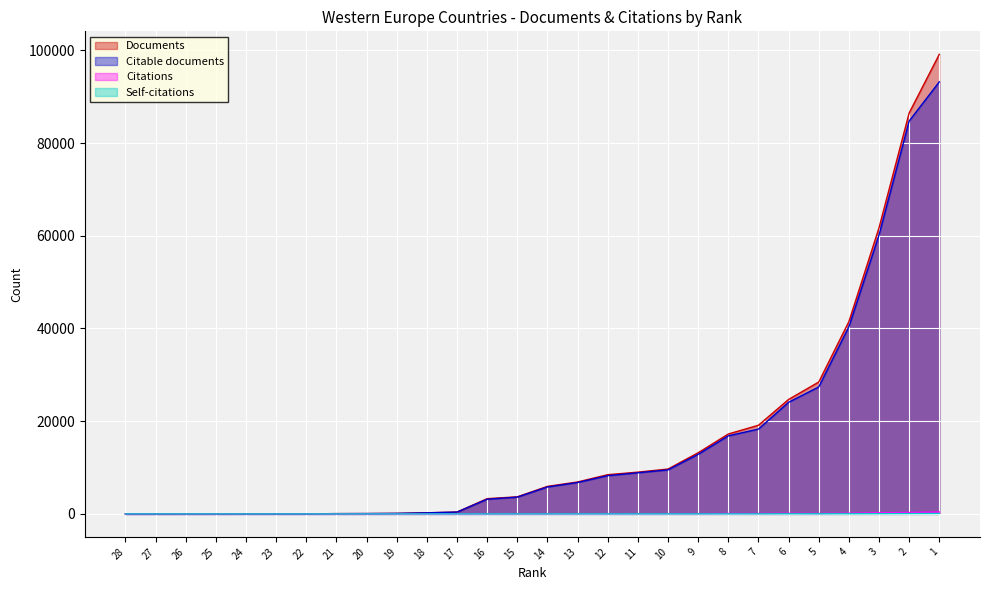

Reading left to right, what are all the values shown in this chart?

Documents: 1.0	2.0	6.0	7.0	12.0	14.0	15.0	57.0	71.0	108.0	233.0	397.0	3288.0	3684.0	5941.0	6888.0	8459.0	9007.0	9678.0	13193.0	17237.0	19128.0	24692.0	28449.0	41481.0	61735.0	86505.0	99153.0
Citable documents: 1.0	1.0	4.0	7.0	12.0	14.0	14.0	56.0	69.0	105.0	231.0	395.0	3168.0	3622.0	5811.0	6777.0	8250.0	8874.0	9502.0	12855.0	16841.0	18298.0	24081.0	27392.0	40380.0	60182.0	84765.0	93215.0
Citations: 0.0	0.0	0.0	0.1	0.0	0.0	0.1	0.3	0.2	0.2	0.8	2.1	12.2	9.9	17.3	28.0	31.7	39.1	47.5	51.2	89.9	86.1	120.4	86.6	140.2	226.5	306.7	411.1
Self-citations: 0.0	0.0	0.0	0.0	0.0	0.0	0.0	0.0	0.0	0.0	0.1	0.2	1.0	1.6	2.4	3.9	3.4	5.0	5.4	5.8	9.5	11.1	15.4	18.2	27.7	42.7	68.0	85.1